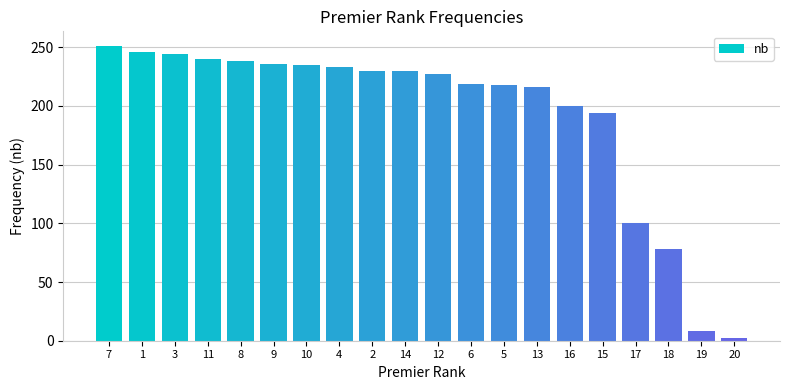

True or false: the data shows 336 at 8.

False